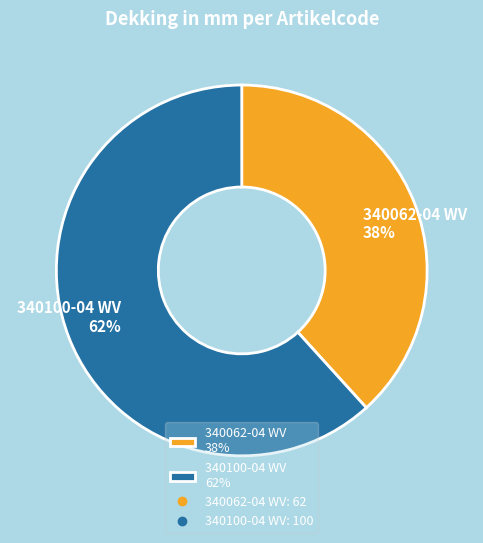

Rank the categories by value from highest to lowest.

340100-04 WV, 340062-04 WV